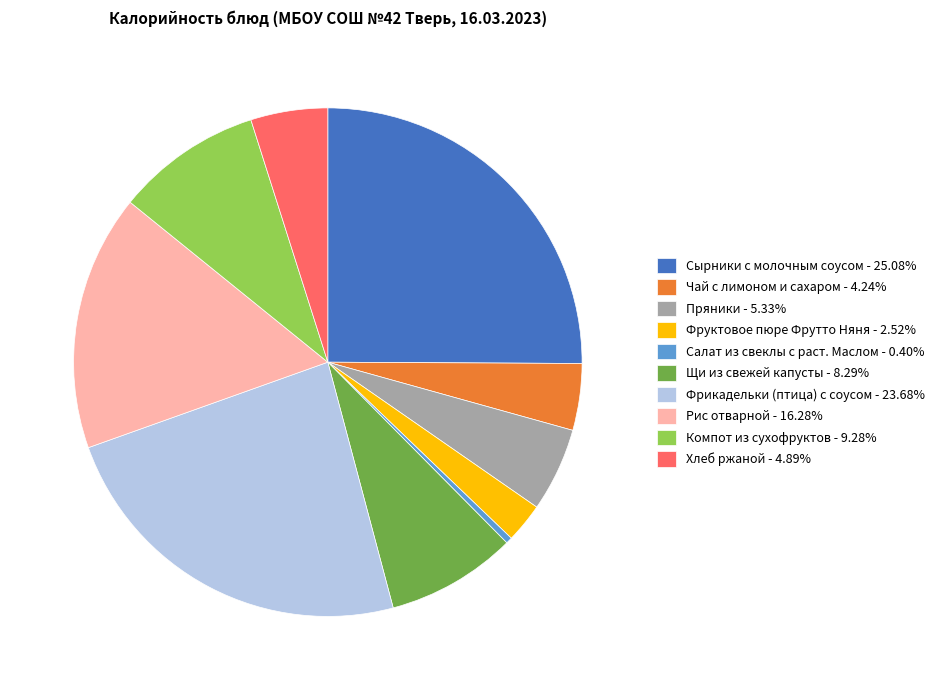

Is it true that Фруктовое пюре Фрутто Няня is 3% of the pie?

True